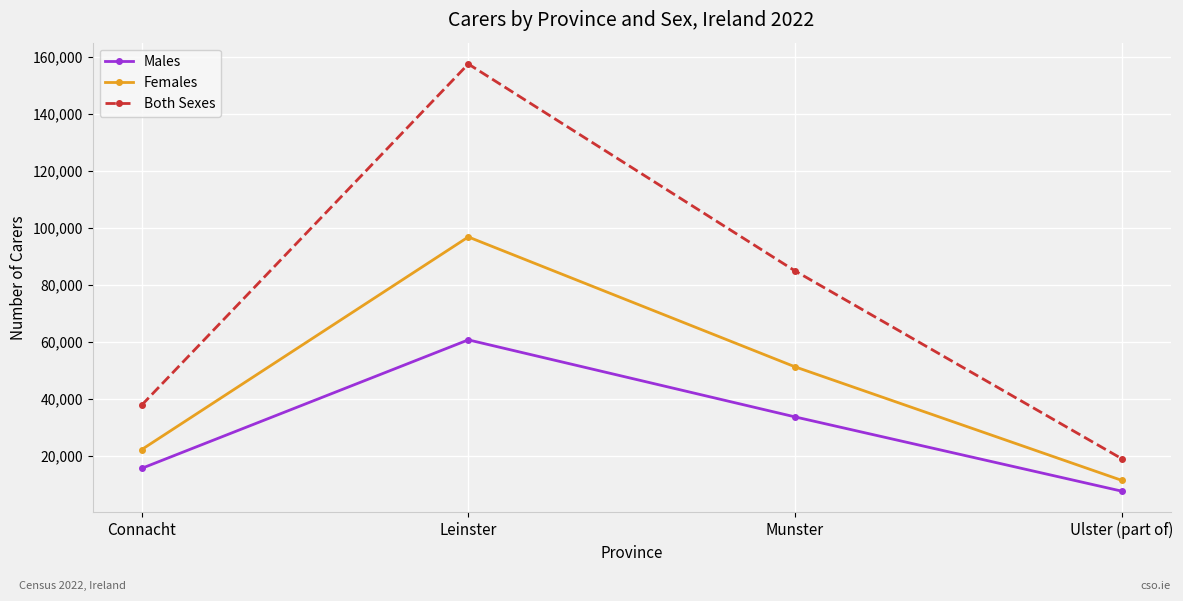

Rank the series by their average value, from lowest to highest.

Males, Females, Both Sexes